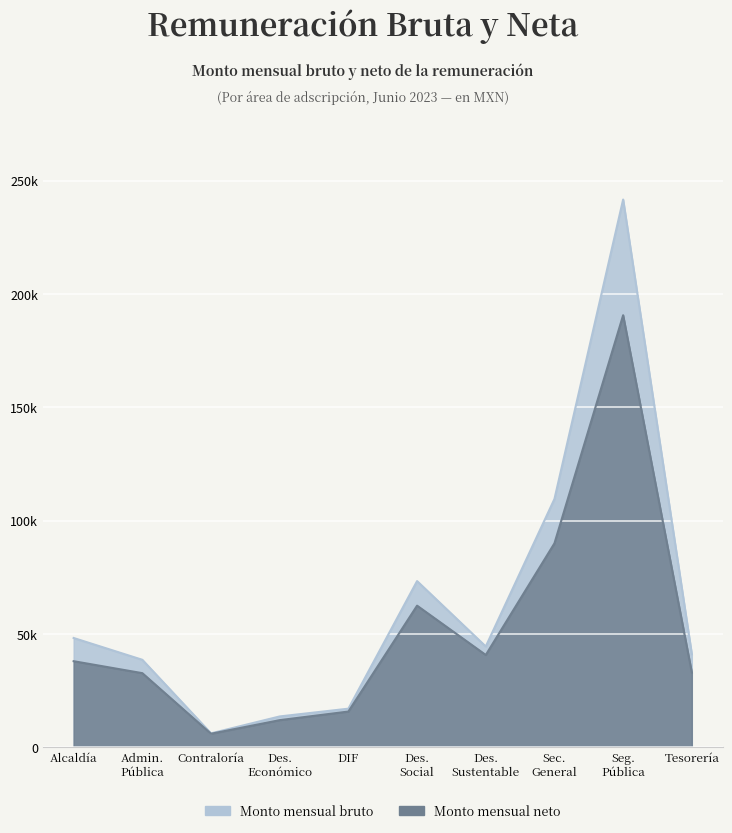

Reading left to right, transcribe all the data shown in this chart.

Monto mensual bruto: 48238	38622	6180	13636	17062	73342	44504	109560	241655	41094
Monto mensual neto: 38000	32727	6000	12000	15800	62500	40746	90000	190623	33000